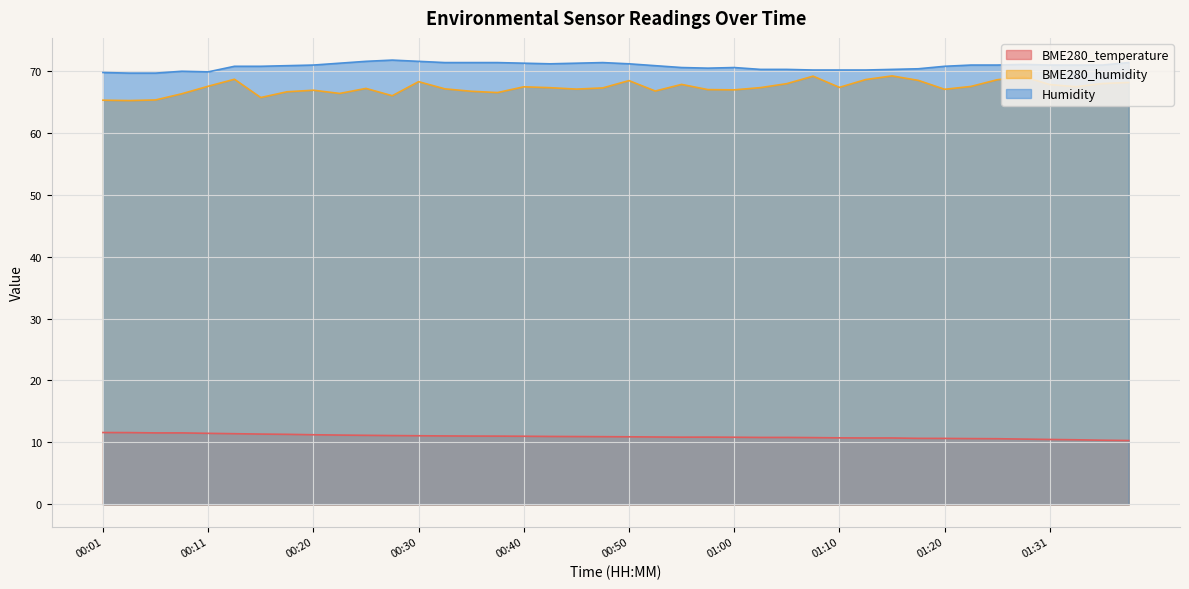

Is the value of Humidity at 00:01 greater than the value of BME280_humidity at 00:11?

Yes